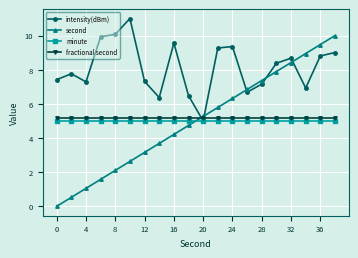

How many categories are shown in the chart?

20